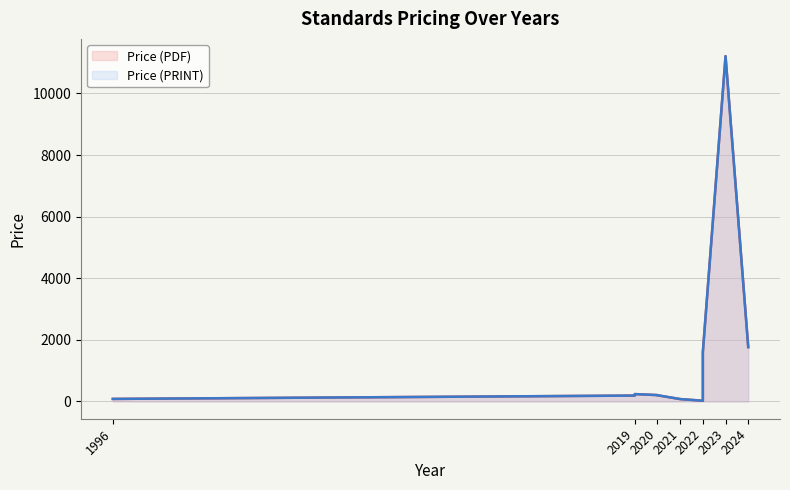

Is the value of Price (PDF) at 2023 greater than the value of Price (PRINT) at 2021?

Yes